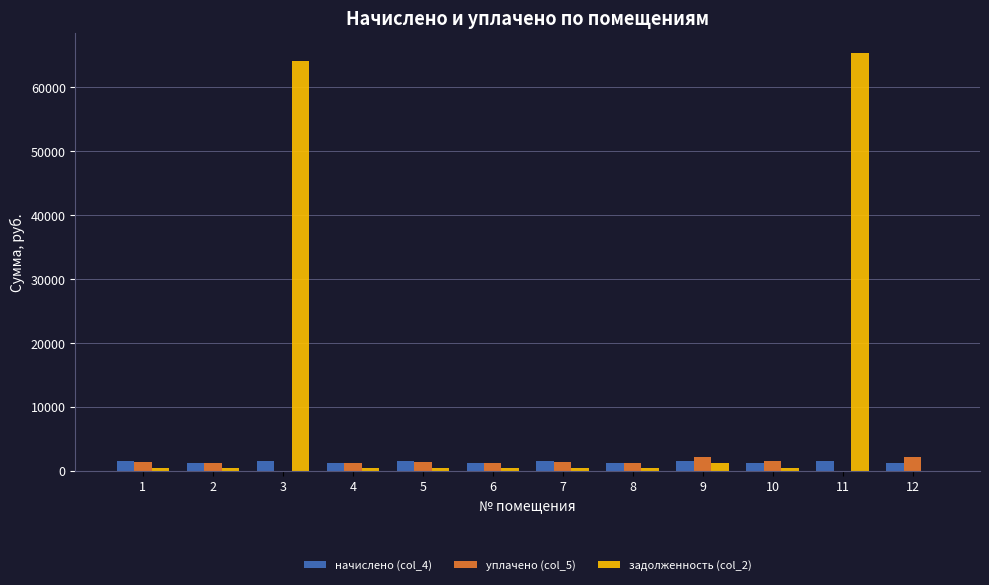

Which series has the largest total across all categories?

задолженность (col_2)